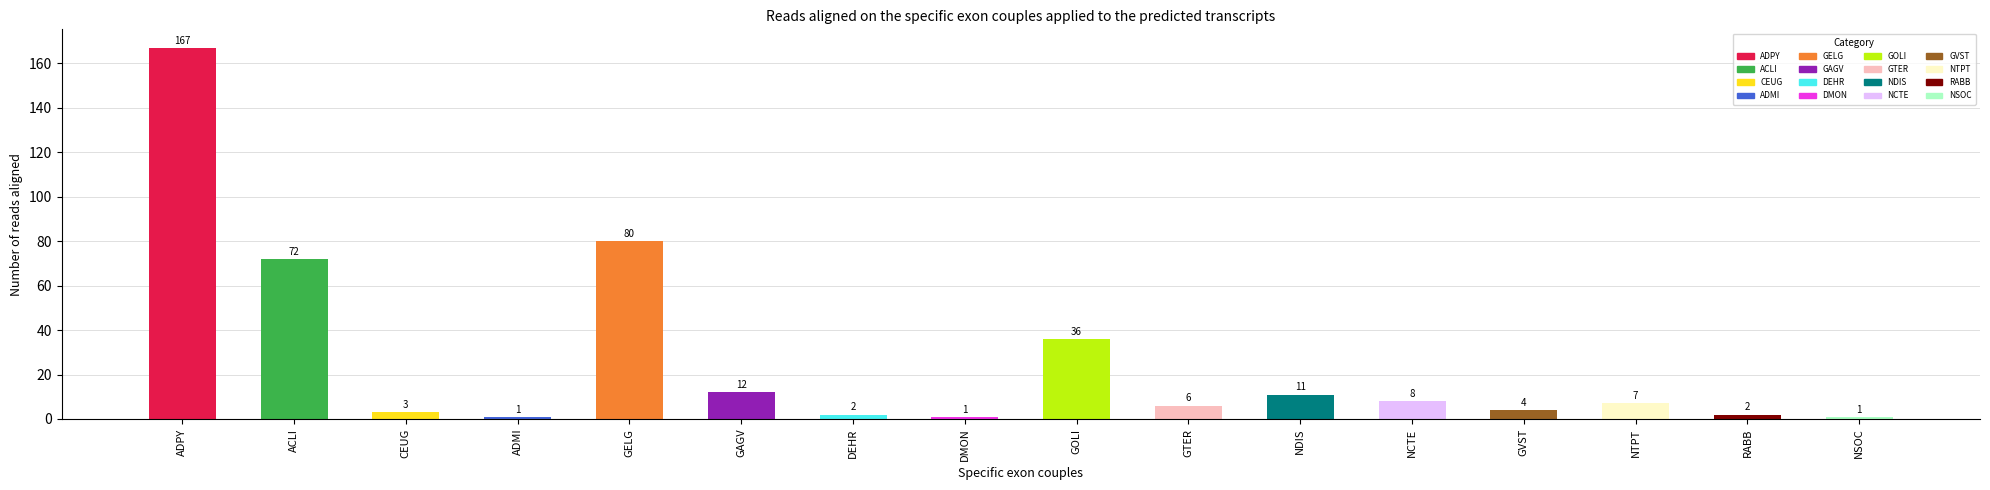

Reading right to left, transcribe all the data shown in this chart.

1	2	7	4	8	11	6	36	1	2	12	80	1	3	72	167